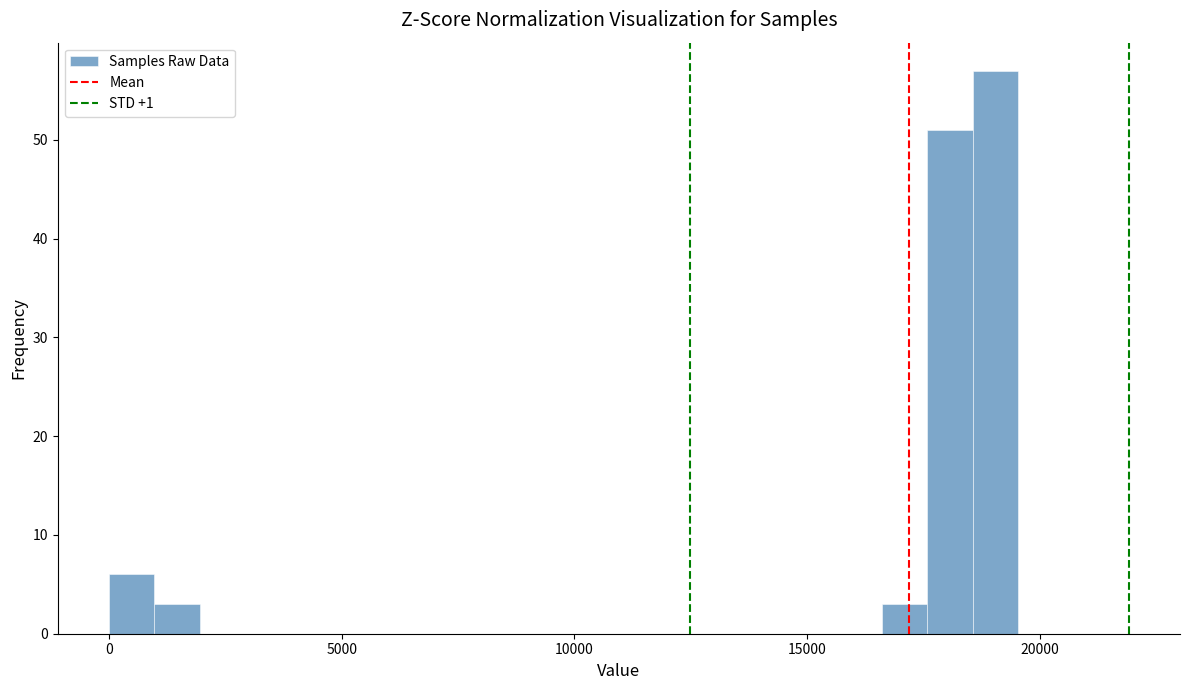

Around what value on the x-axis is the tallest bar? Give the approximate position of its centre, as read against the axis.

19000